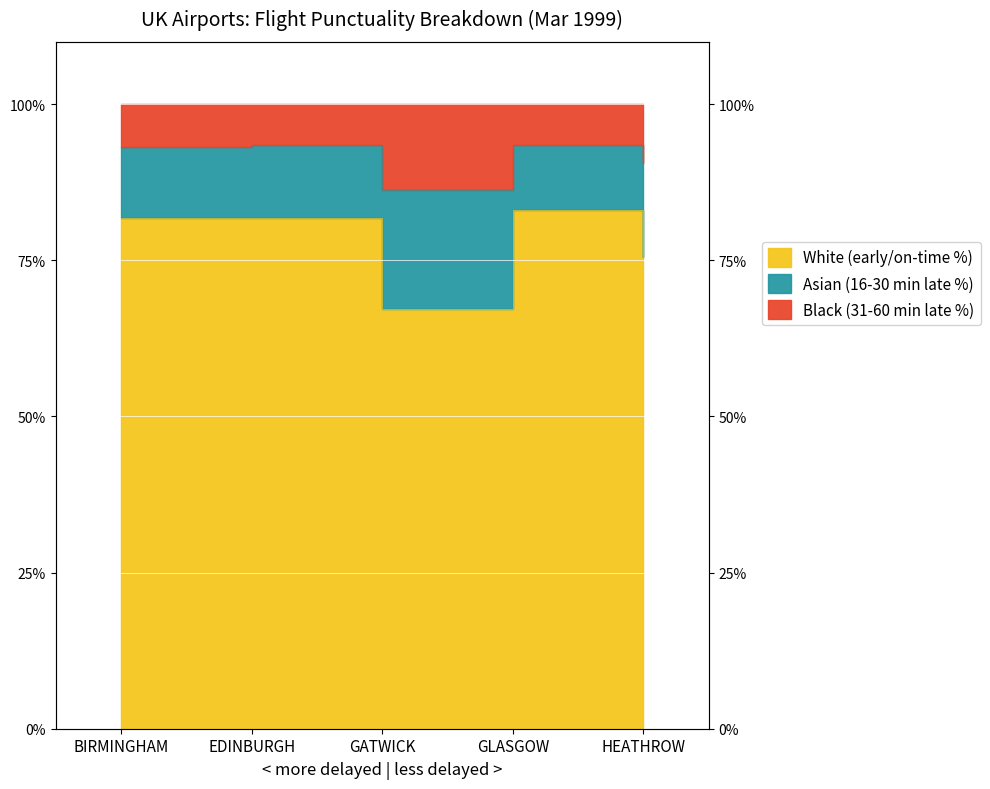

True or false: early_to_15_mins_late_percent has a value of 93.2 at BIRMINGHAM.

True